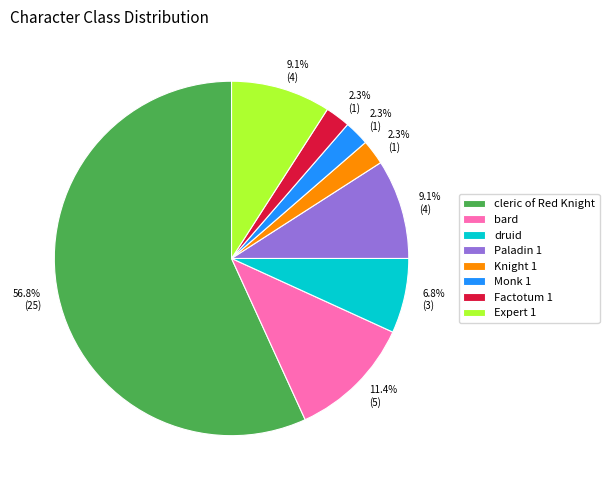

Which has a higher value, Paladin 1 or bard?

bard